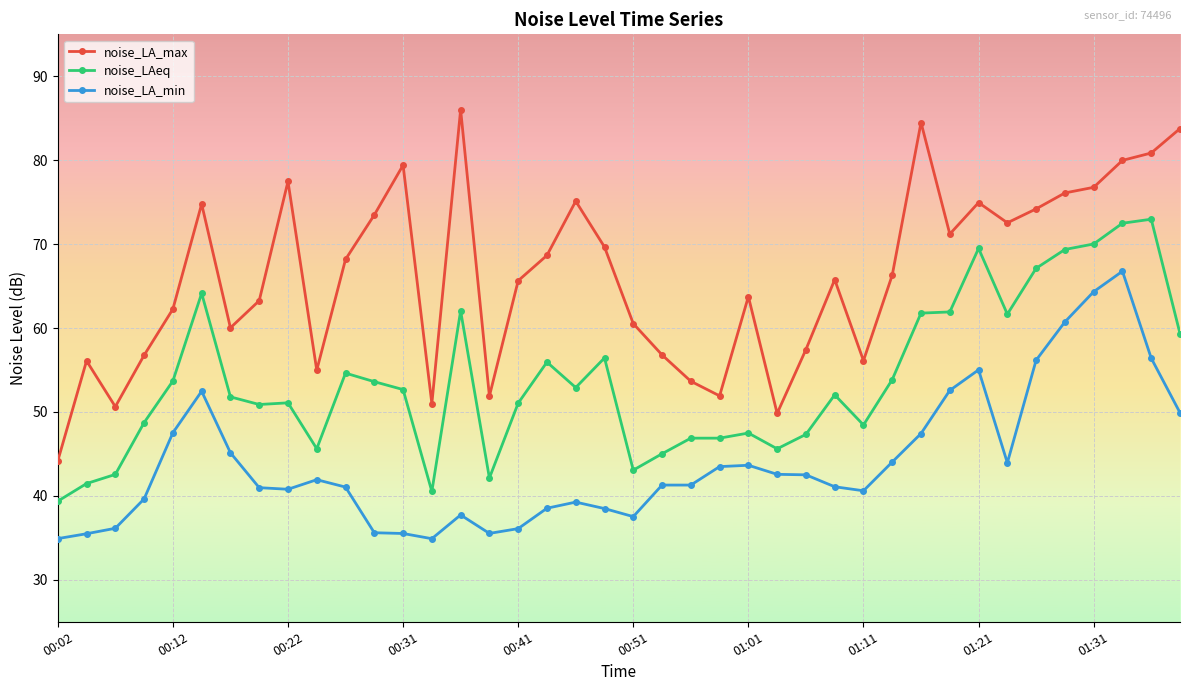

Which series has the largest range (max minus min)?

noise_LA_max